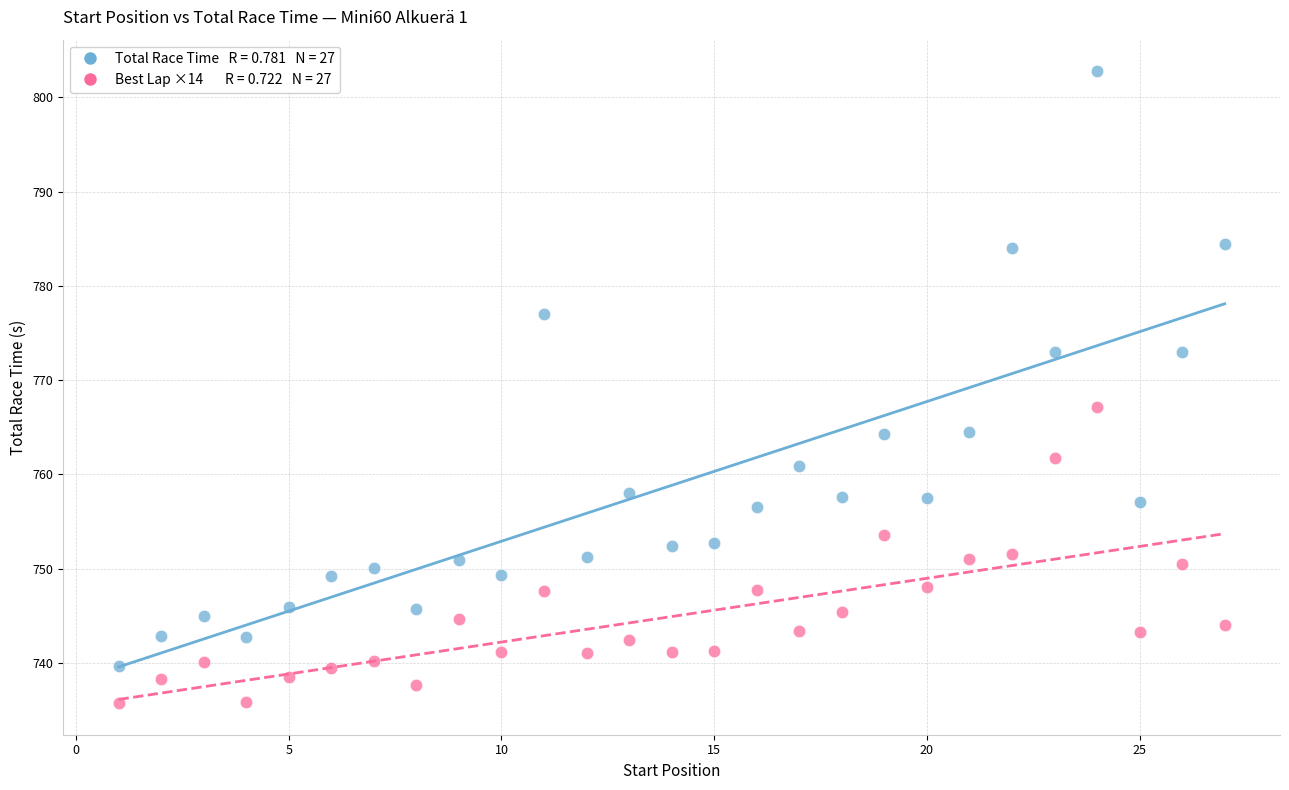

Across all data points, what is the range of X values (max minus min)?

26.0